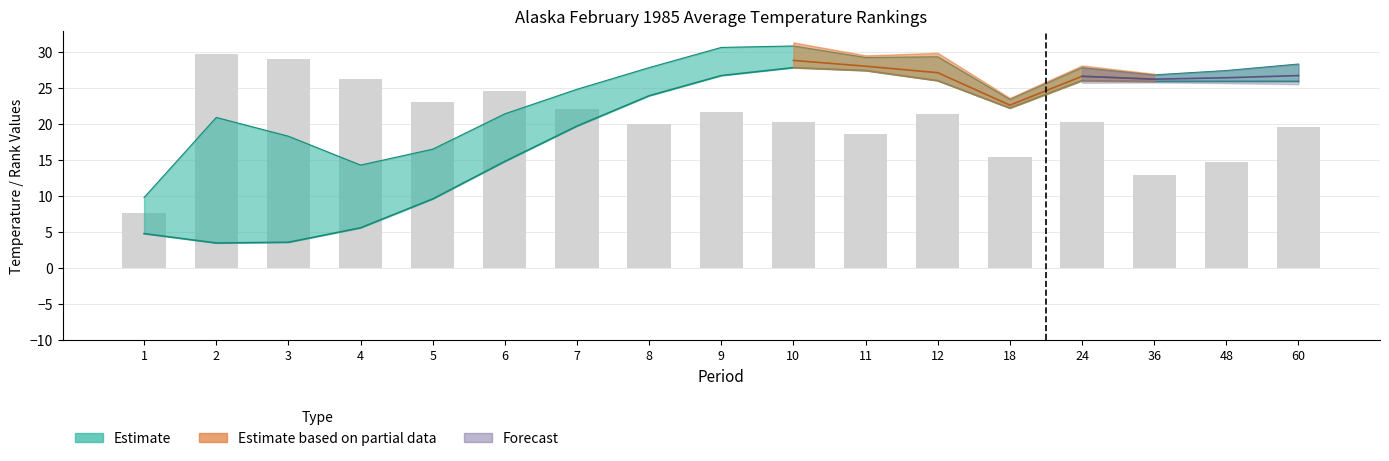

Approximately how many times larger is the value at 36 compared to 8?

0.6